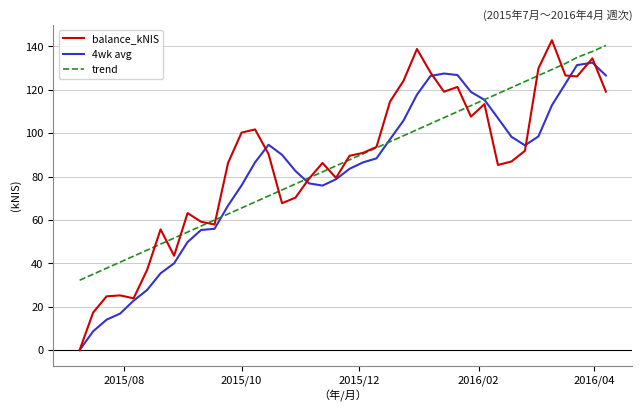

Which series has the widest spread of values?

balance_kNIS